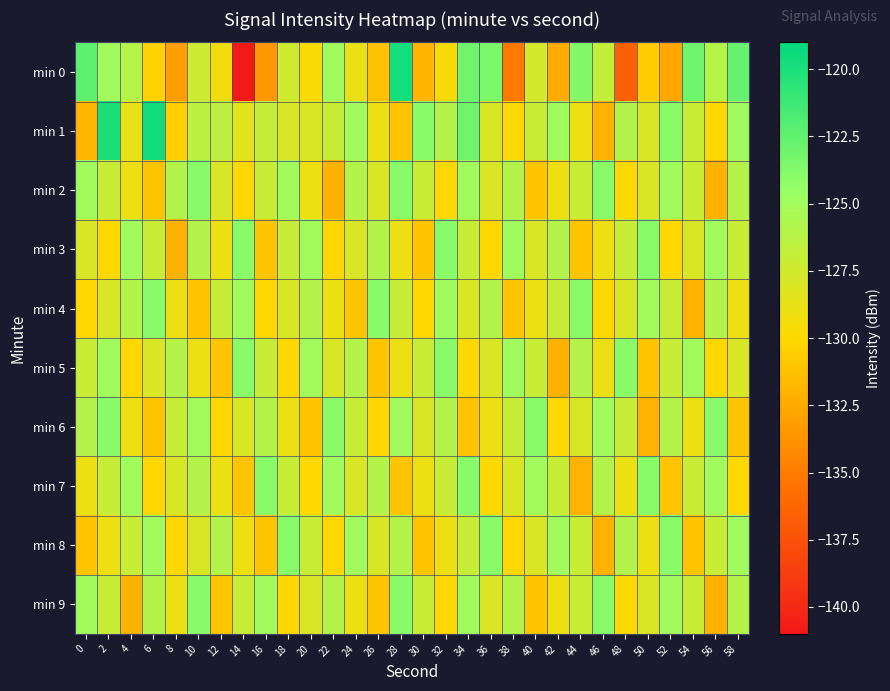

How many data points does each series have?

30